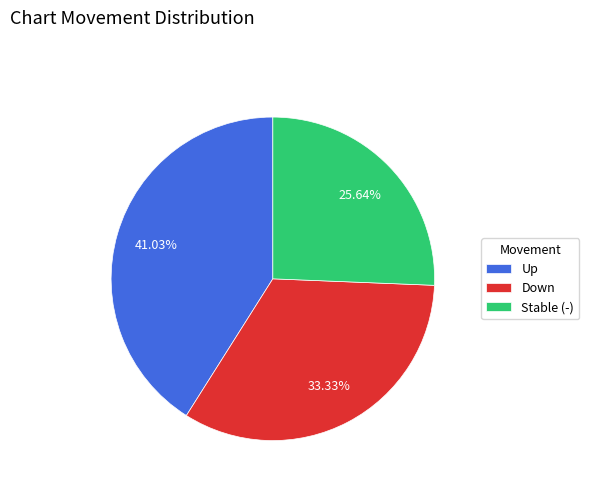

Does Up represent more than half of the total?

No